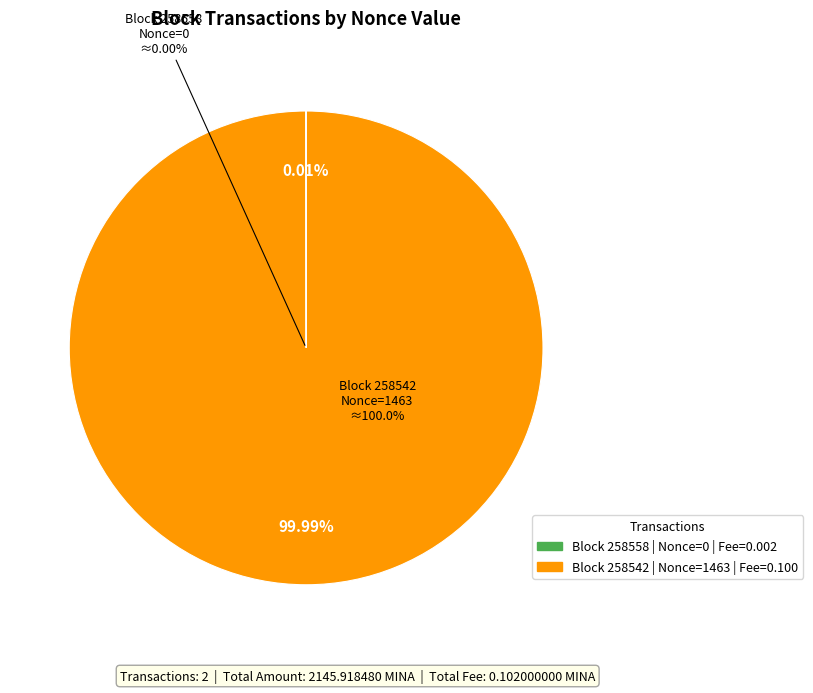

The 258558 (Nonce=0) slice represents 0% of the pie. True or false?

True